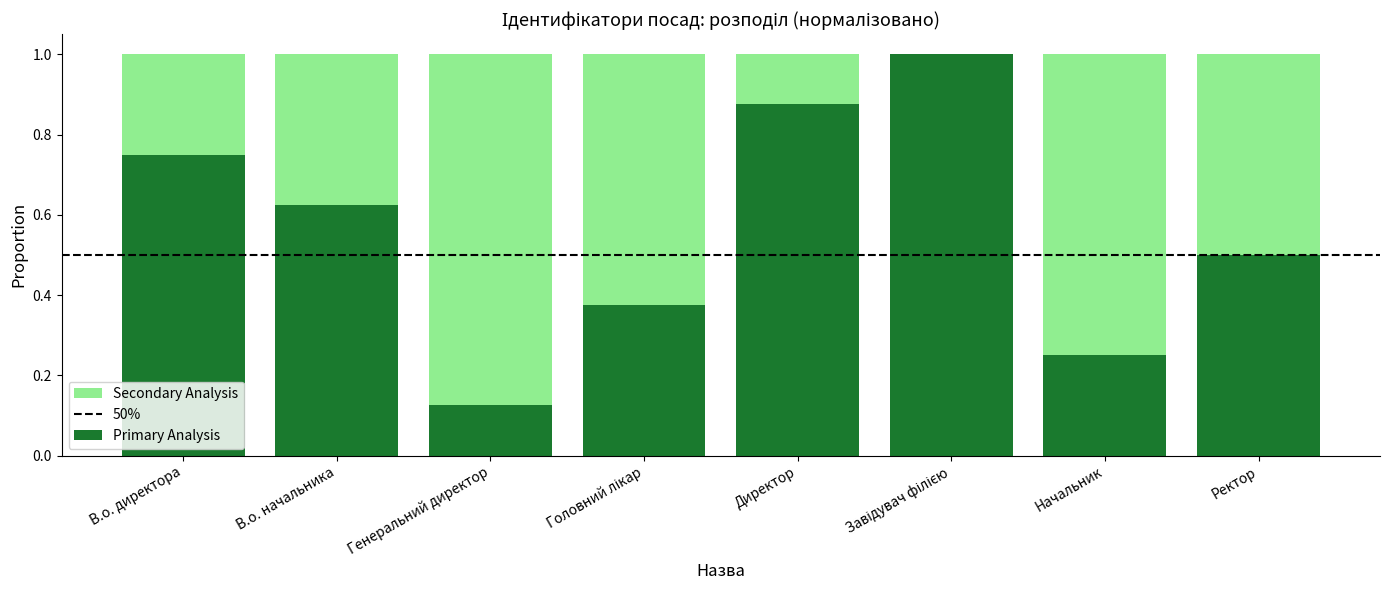

What is the sum of the Primary Analysis values at Директор and Начальник?

1.1